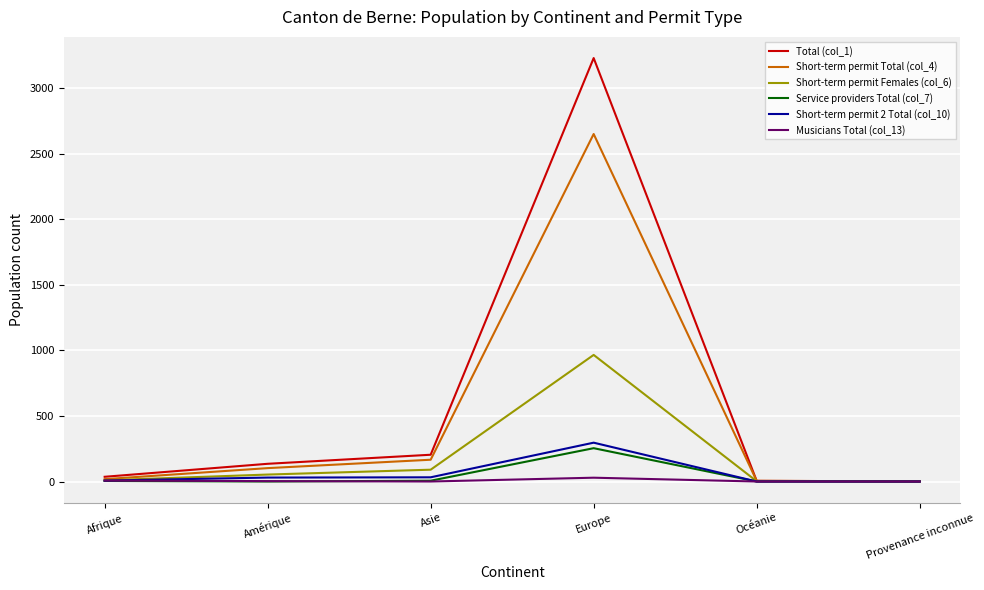

The value of Service providers Total (col_7) at Océanie is 0. True or false?

True